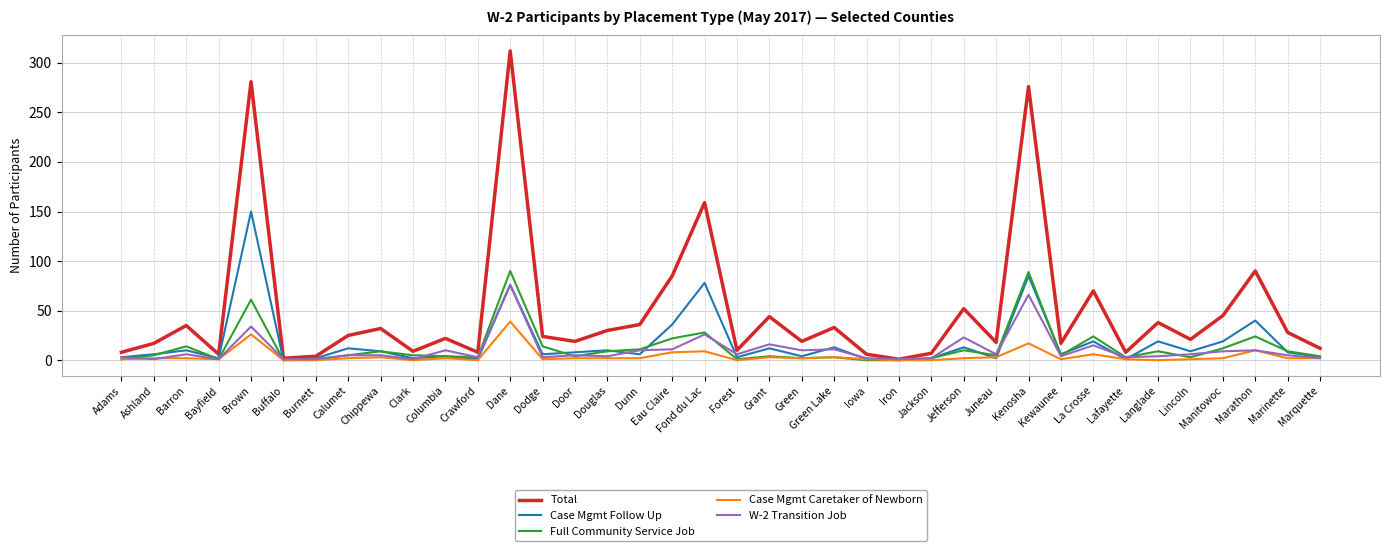

Is the value of W-2 Transition Job at Buffalo greater than the value of Full Community Service Job at Langlade?

No